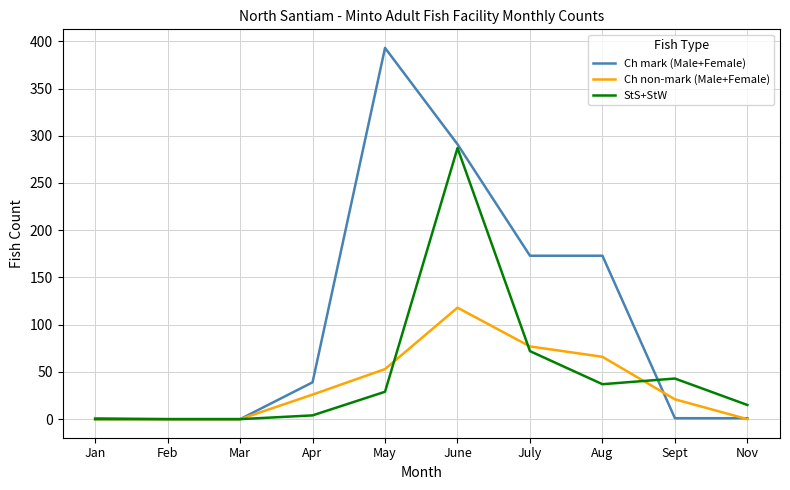

Which series has the widest spread of values?

Ch mark (Male+Female)